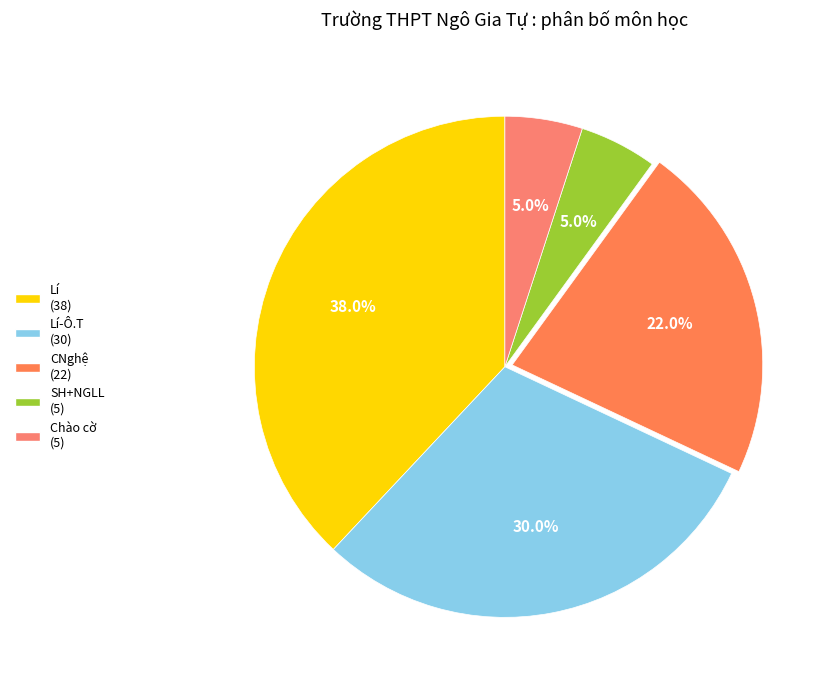

How many slices are in this pie chart?

5